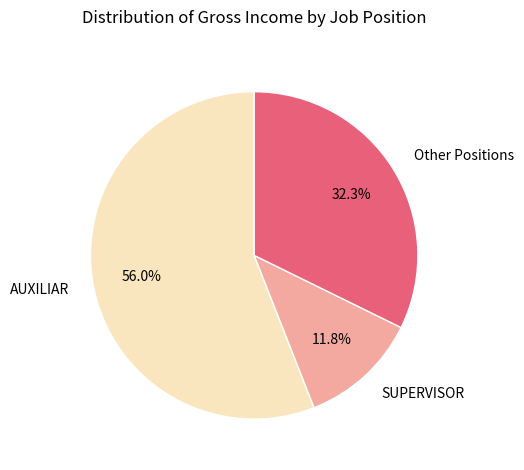

What is the largest slice in the pie chart?

AUXILIAR